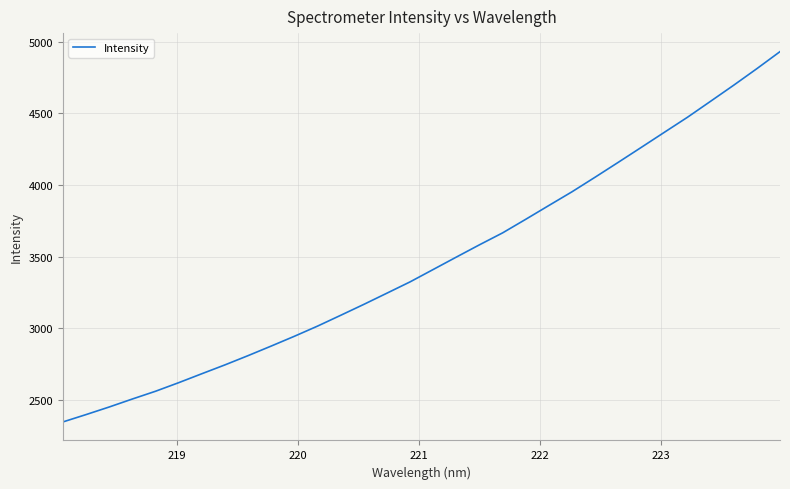

What is the difference between the maximum and minimum values?

2585.3